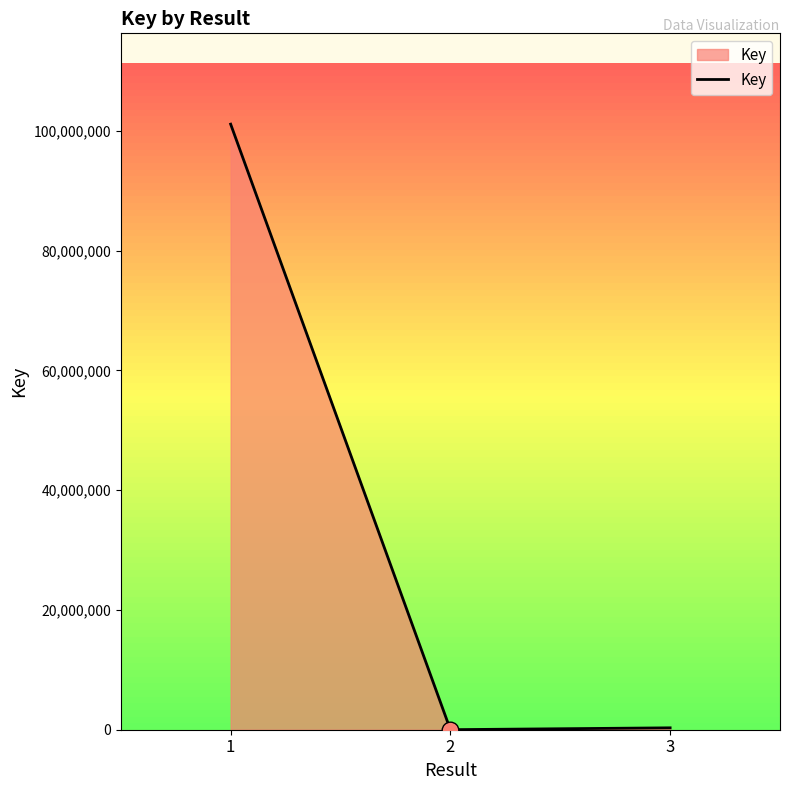

What is the average value?

33807474